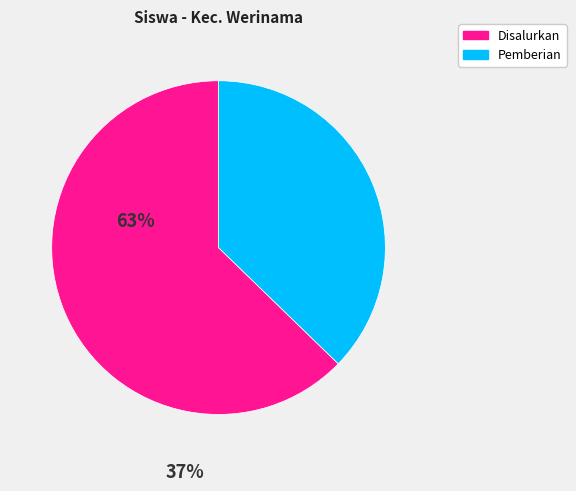

Combined, do Pemberian and Disalurkan account for over 50%?

Yes